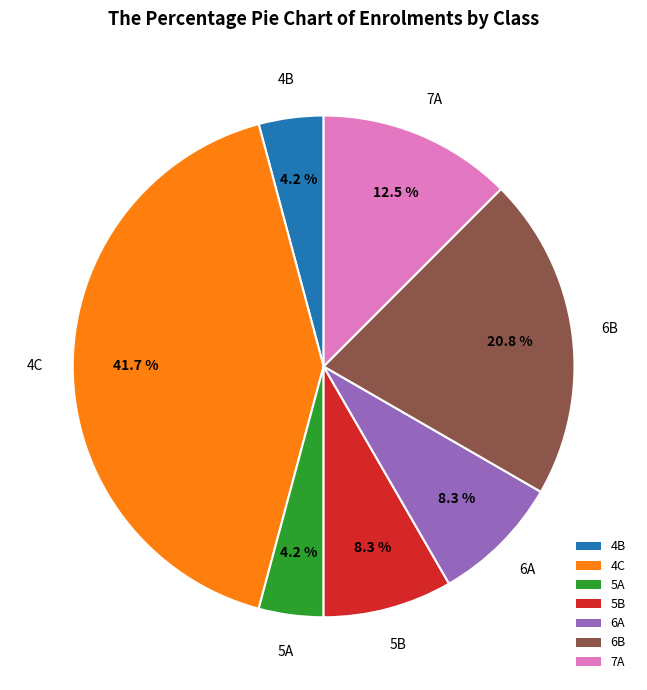

Is the sum of 7A and 5B greater than half?

No